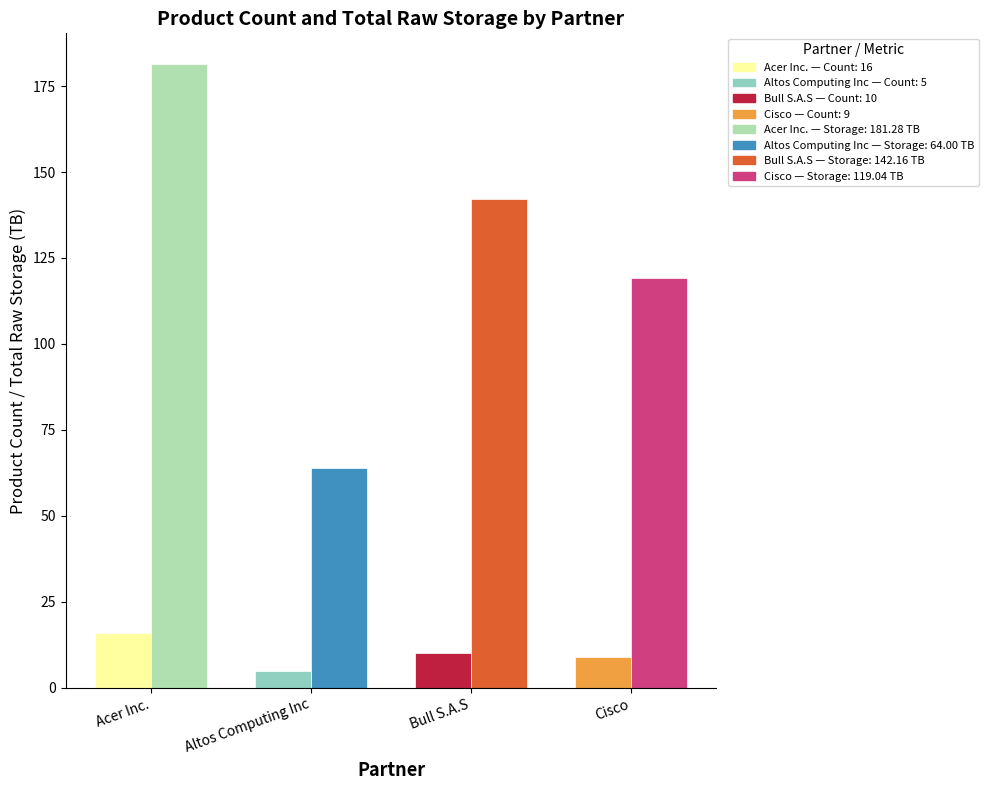

Does the chart contain any negative values?

No